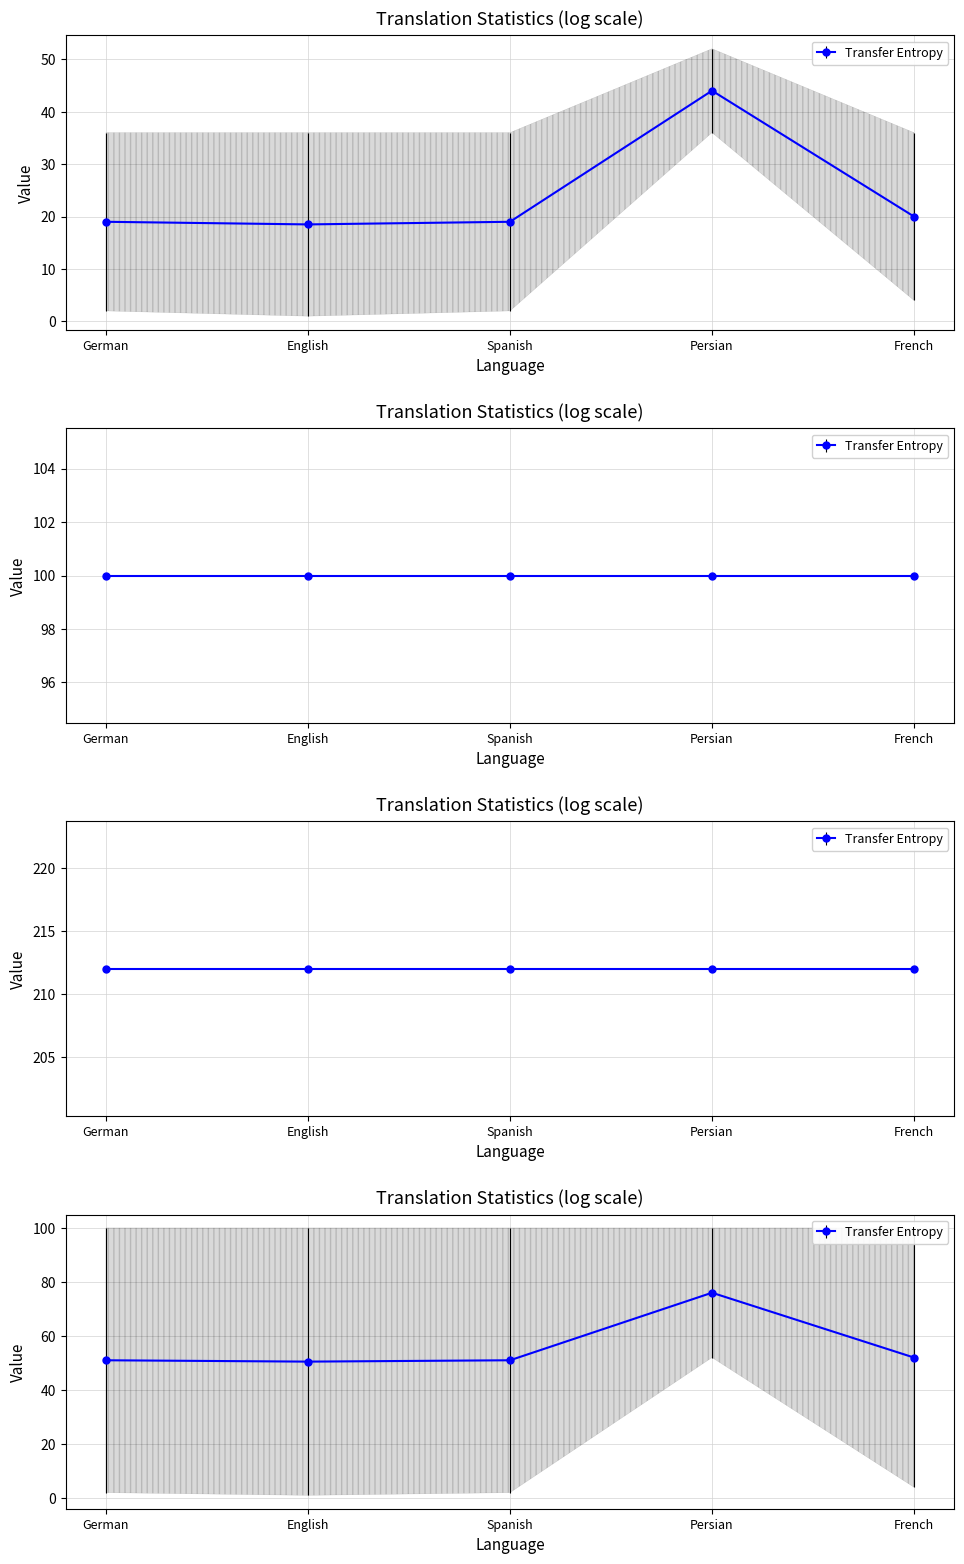

The translated_words_percent series shows 139 at French. True or false?

False